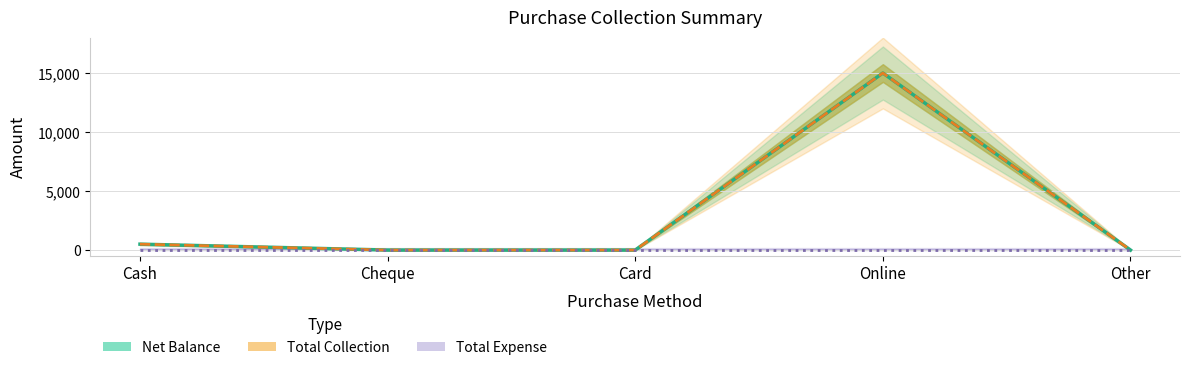

What is the sum of the Net Balance values at Cheque and Cash?

500